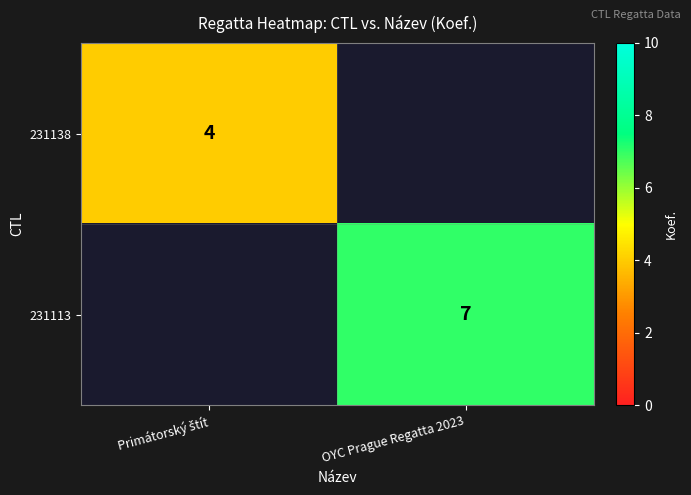

Is it true that 231113 equals 7 at OYC Prague Regatta 2023?

True